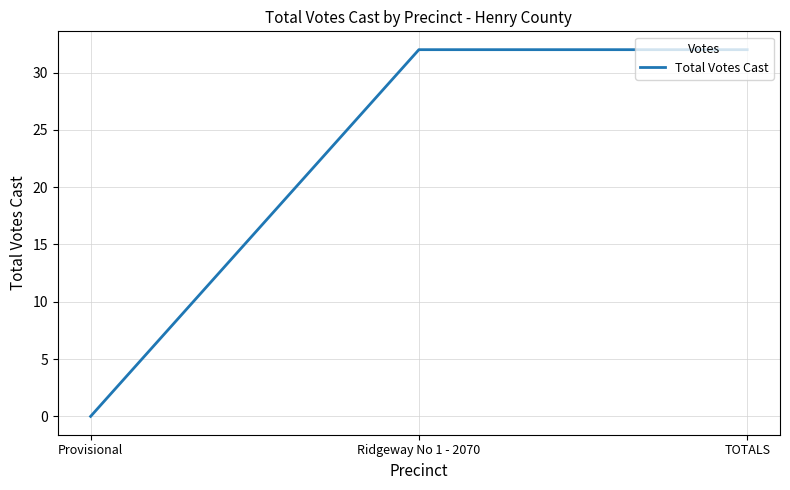

At which category does the chart reach its minimum across all series?

Provisional